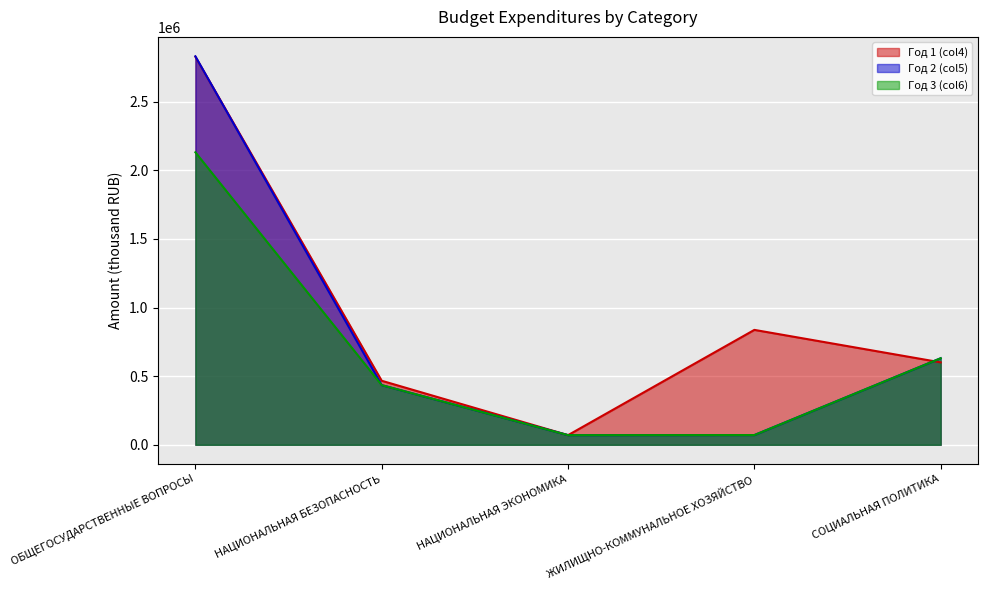

The value of Год 3 (col6) at ЖИЛИЩНО-КОММУНАЛЬНОЕ ХОЗЯЙСТВО is 93842.8. True or false?

False